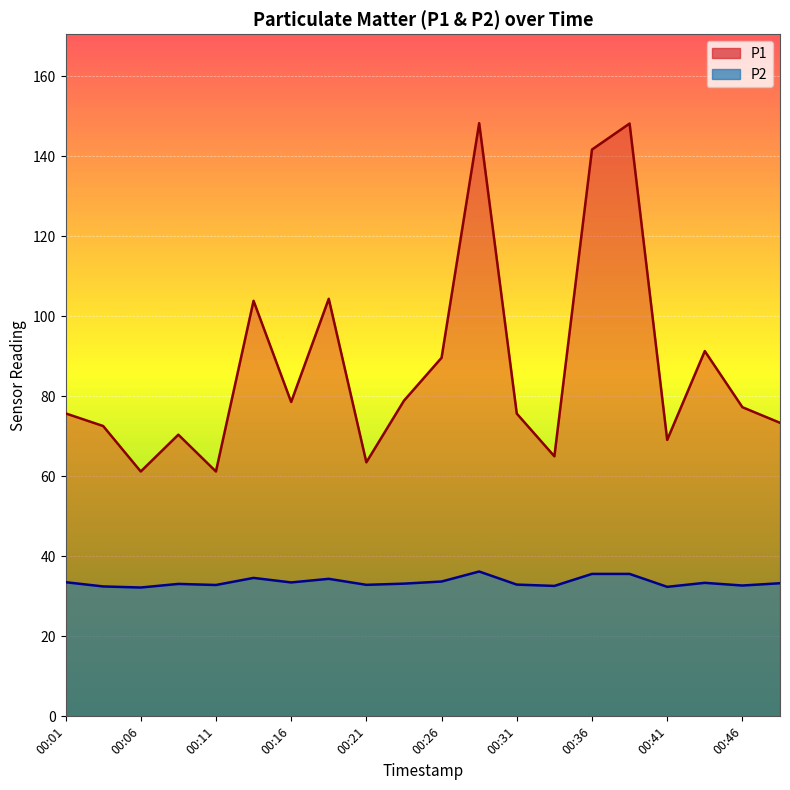

At how many categories does at least one series exceed 98?

5